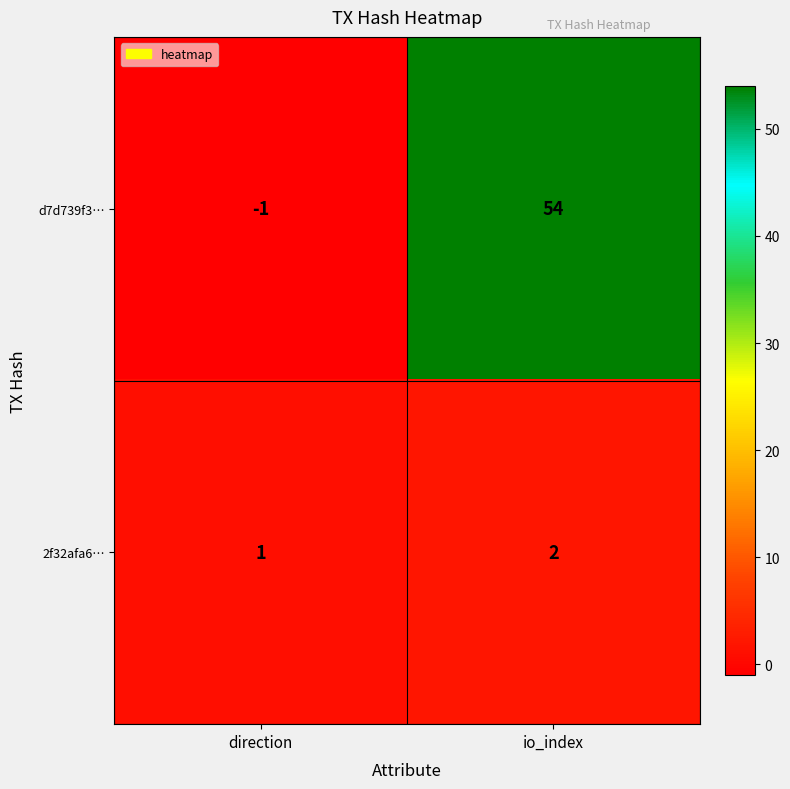

Which series changed the most between direction and io_index?

d7d739f3…